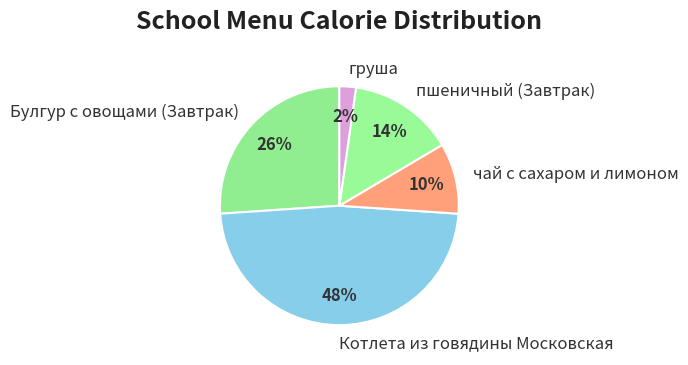

Do чай с сахаром и лимоном and Булгур с овощами (Завтрак) together represent more than half of the pie?

No